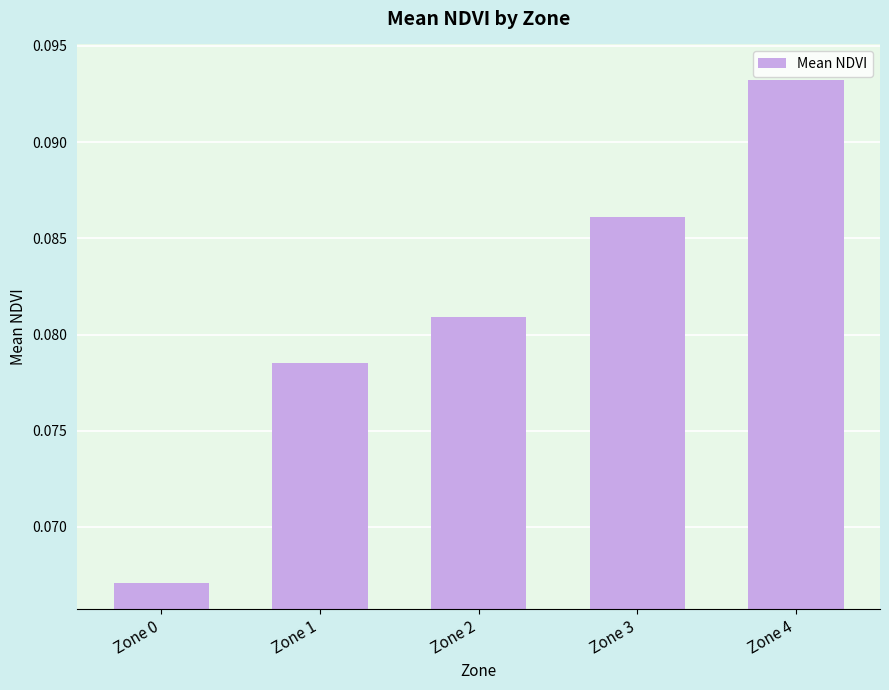

Where is the data nearest to the value 0?

Zone 0